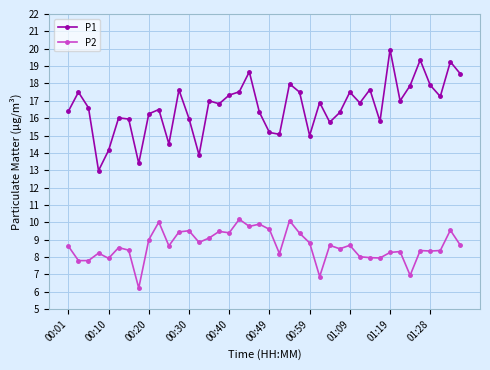

What is the value of the P2 point at the 15th from the left?

9.1